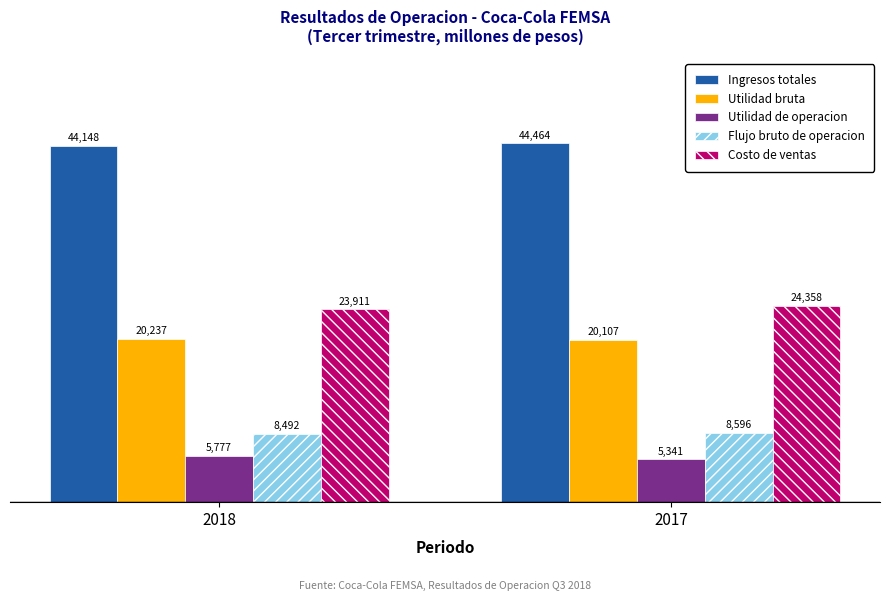

What is the difference between the maximum and minimum values in the Flujo bruto de operacion series?

103.8